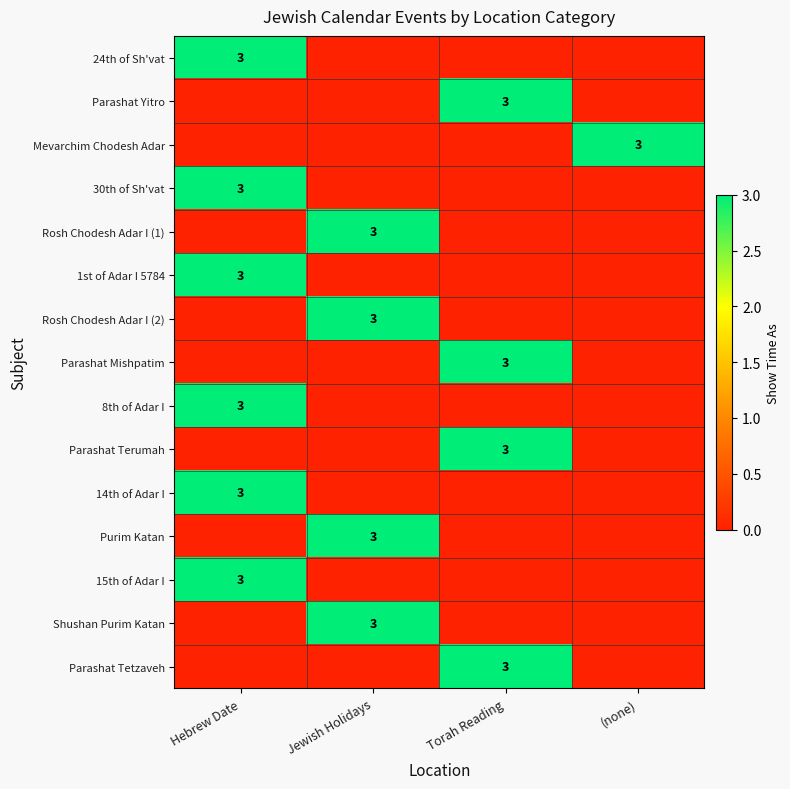

The value of Parashat Yitro at Torah Reading is 2. True or false?

False